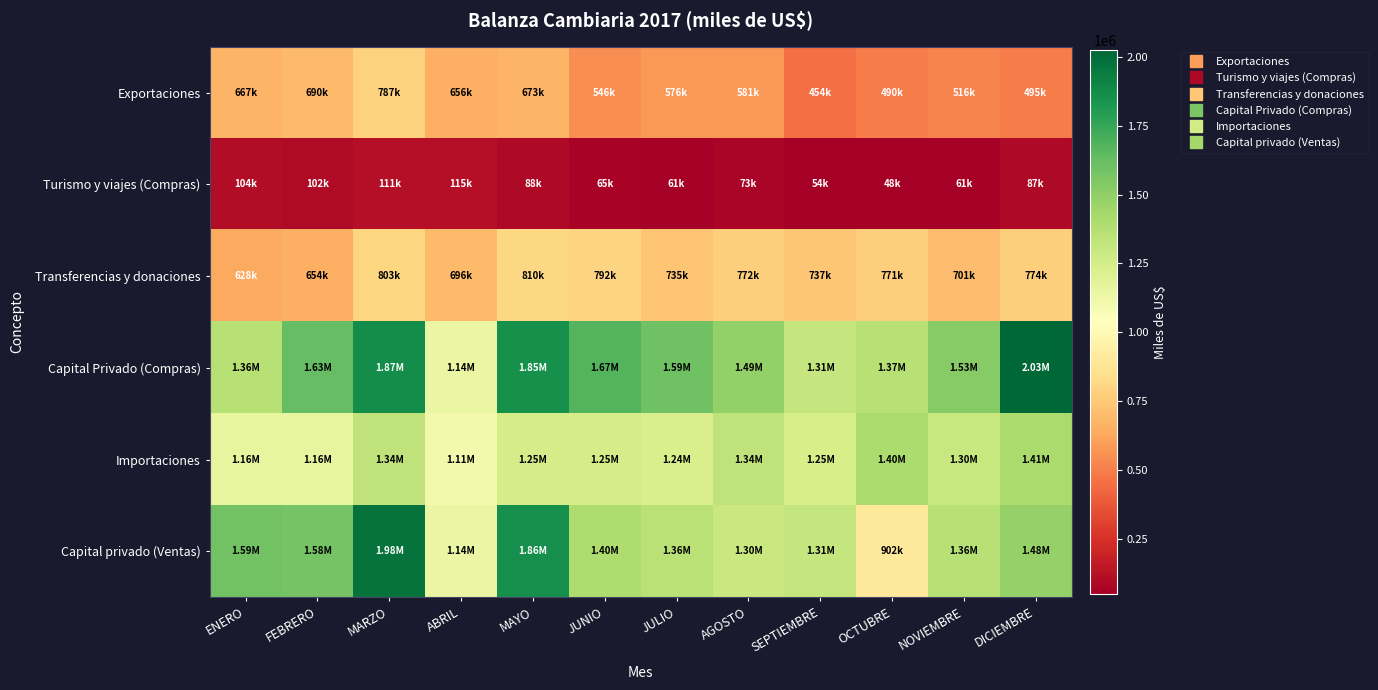

Reading right to left, list all the values displayed in this chart.

Exportaciones: DICIEMBRE=494817.4	NOVIEMBRE=516410.2	OCTUBRE=489505.3	SEPTIEMBRE=454181.2	AGOSTO=580500.4	JULIO=575633.9	JUNIO=545586.2	MAYO=672798.6	ABRIL=656466.7	MARZO=786596.9	FEBRERO=690216.4	ENERO=667253.1
Turismo y viajes (Compras): DICIEMBRE=87249.5	NOVIEMBRE=60957.1	OCTUBRE=48129.9	SEPTIEMBRE=53838.4	AGOSTO=72762.9	JULIO=61252.9	JUNIO=64506.7	MAYO=88234.7	ABRIL=115267.4	MARZO=111084.0	FEBRERO=102016.2	ENERO=103910.0
Transferencias y donaciones: DICIEMBRE=774225.6	NOVIEMBRE=700789.6	OCTUBRE=771384.3	SEPTIEMBRE=737113.2	AGOSTO=772390.0	JULIO=735252.6	JUNIO=791891.2	MAYO=809607.8	ABRIL=696428.5	MARZO=802819.4	FEBRERO=654253.3	ENERO=628248.3
Capital Privado (Compras): DICIEMBRE=2026799.4	NOVIEMBRE=1529940.2	OCTUBRE=1366067.6	SEPTIEMBRE=1312480.8	AGOSTO=1487569.9	JULIO=1594699.6	JUNIO=1674605.6	MAYO=1849447.4	ABRIL=1143052.7	MARZO=1871137.7	FEBRERO=1630221.3	ENERO=1362638.5
Importaciones: DICIEMBRE=1414604.8	NOVIEMBRE=1302723.1	OCTUBRE=1404508.2	SEPTIEMBRE=1245591.1	AGOSTO=1337629.1	JULIO=1235363.3	JUNIO=1248107.6	MAYO=1251128.2	ABRIL=1105361.8	MARZO=1338005.3	FEBRERO=1159043.8	ENERO=1158739.8
Capital privado (Ventas): DICIEMBRE=1483958.9	NOVIEMBRE=1364622.5	OCTUBRE=902366.0	SEPTIEMBRE=1310432.7	AGOSTO=1296028.0	JULIO=1362046.8	JUNIO=1399023.3	MAYO=1857102.5	ABRIL=1144159.8	MARZO=1979665.7	FEBRERO=1582661.3	ENERO=1587249.2